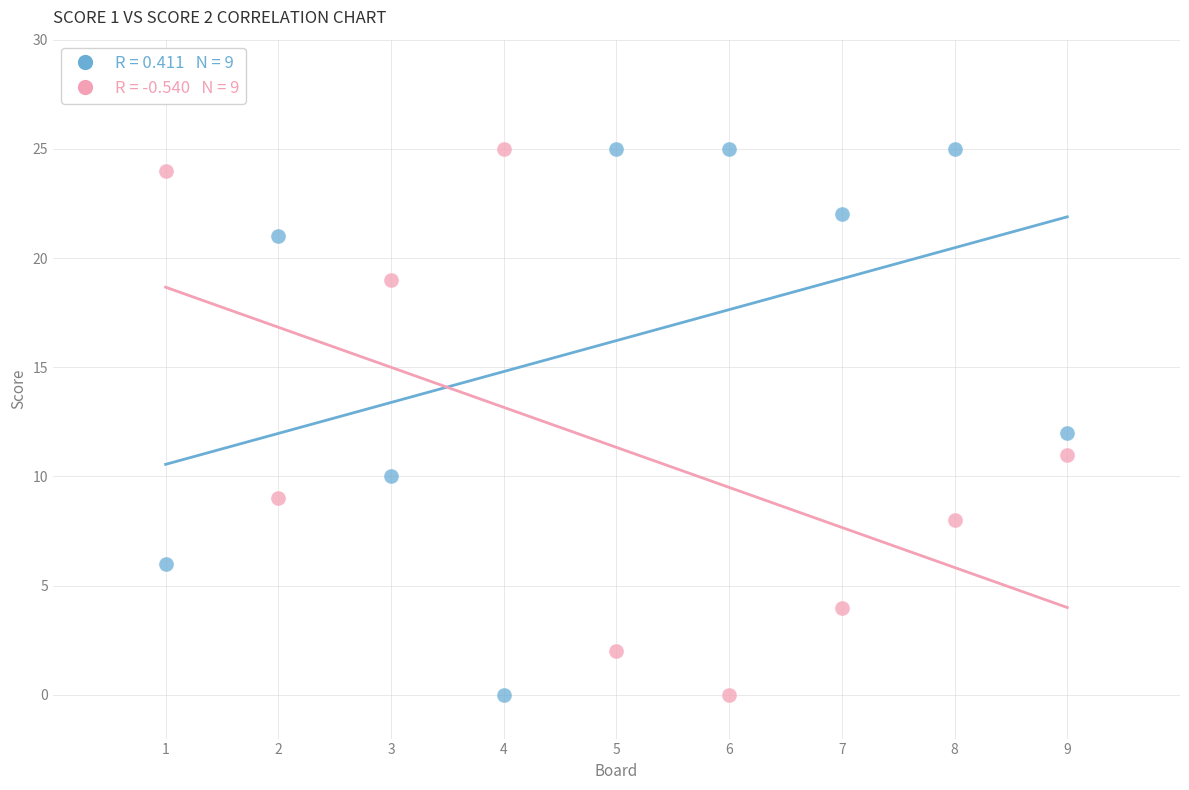

Across all data points, what is the range of Y values (max minus min)?

25